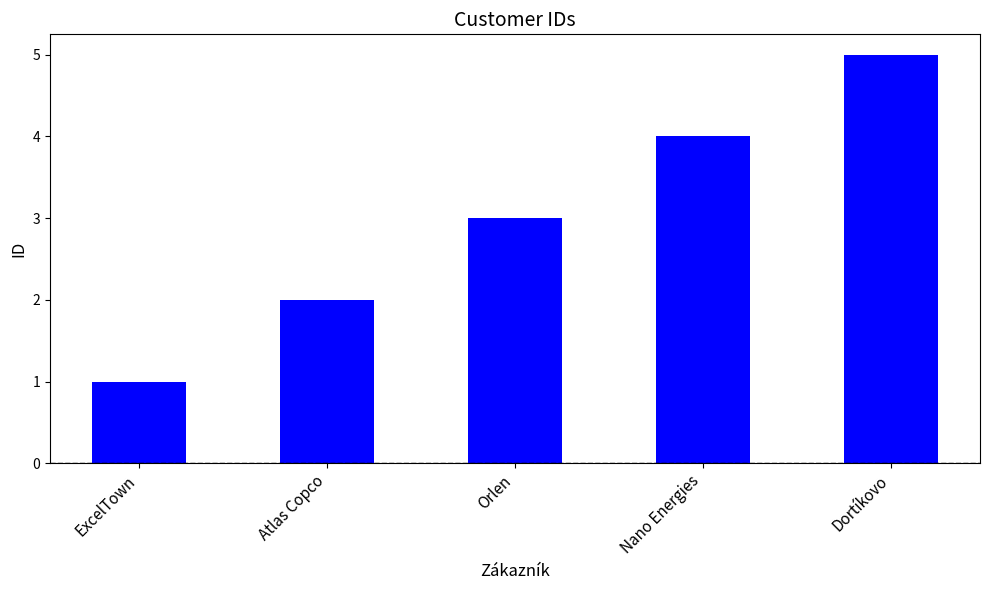

What is the sum of the values at ExcelTown and Atlas Copco?

3